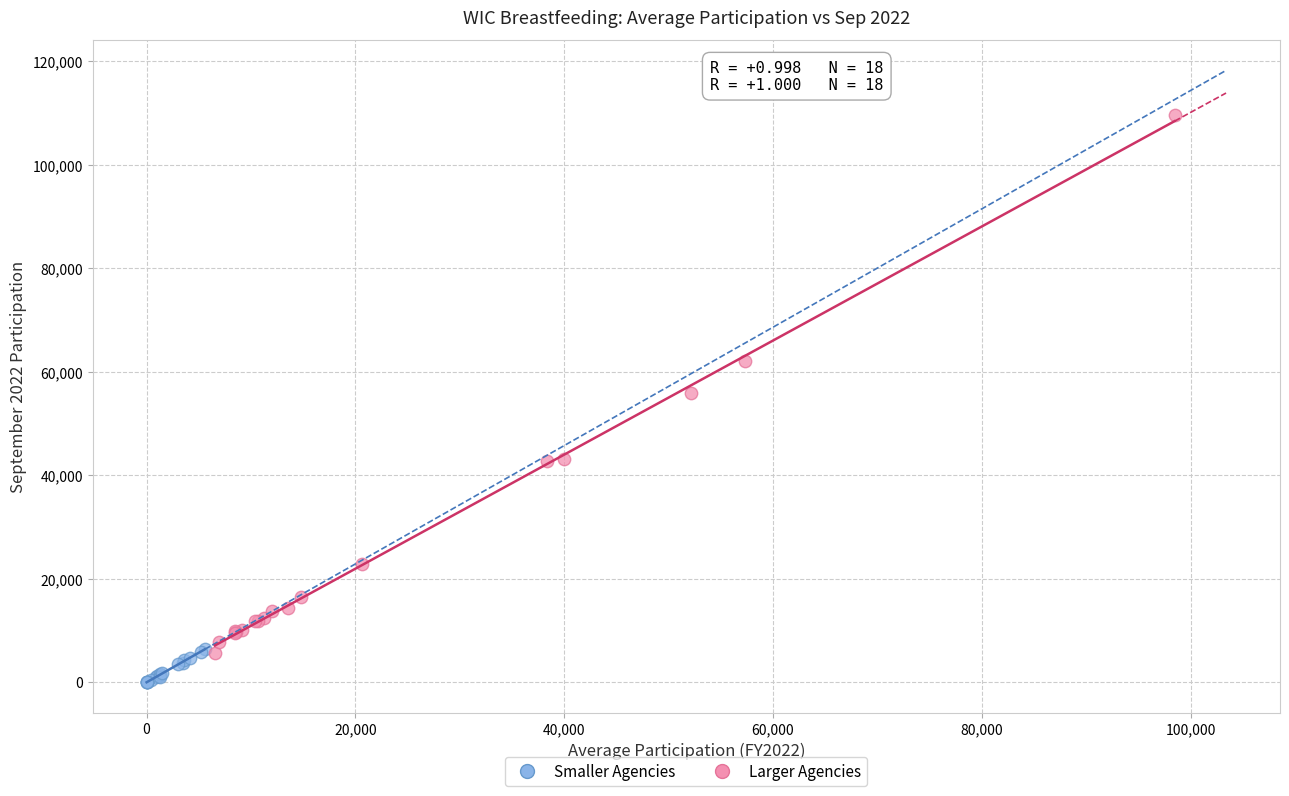

Which series has the widest spread of Y values?

Larger Agencies